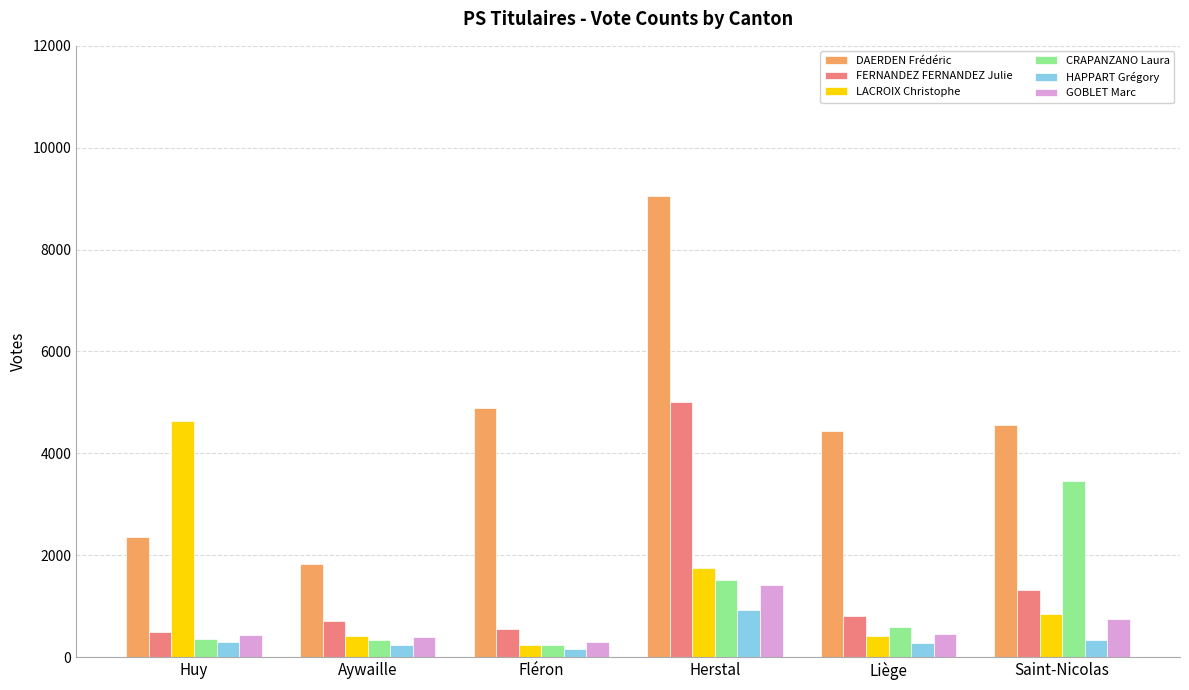

What is the difference between the second highest and second lowest values in the CRAPANZANO Laura series?

1181